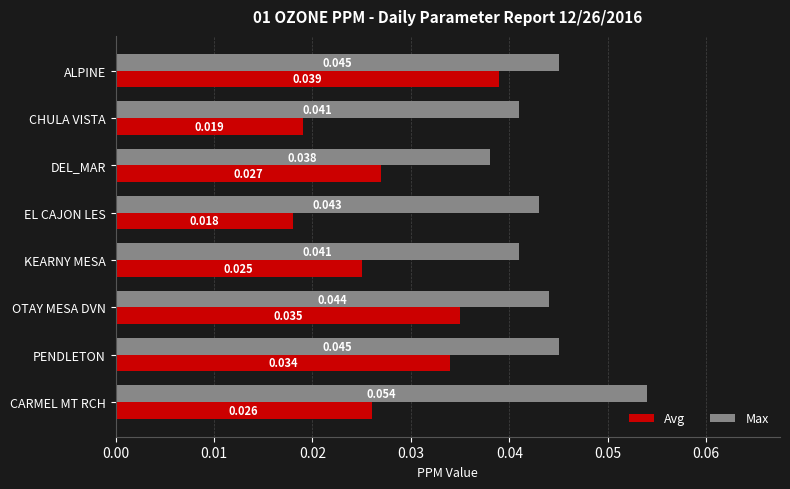

Between CHULA VISTA and OTAY MESA DVN, which series saw the biggest shift?

Avg